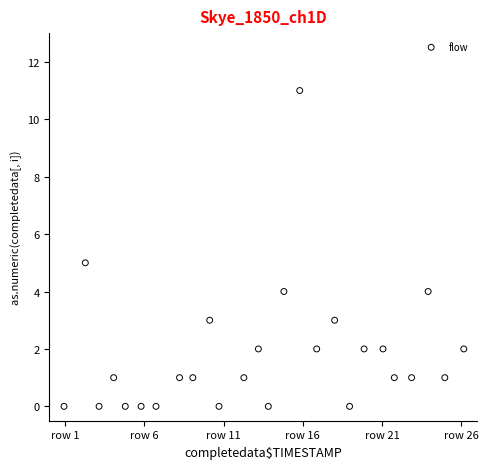

What is the range of Y values (max minus min)?

11